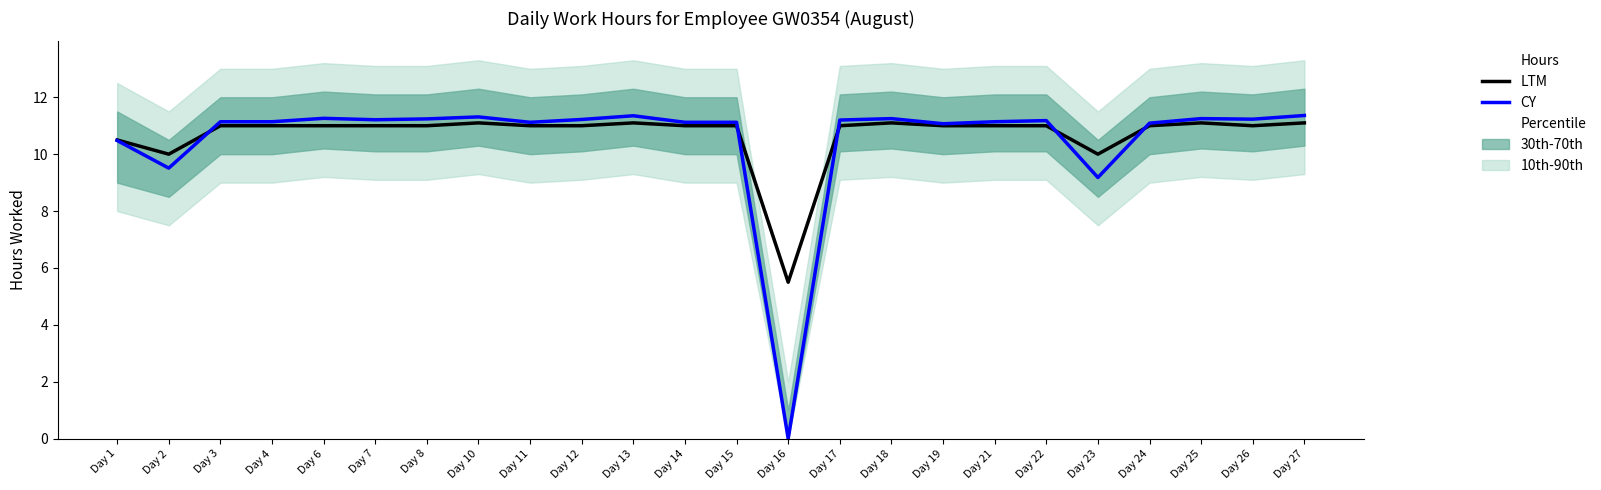

At how many categories does at least one series exceed 4?

24